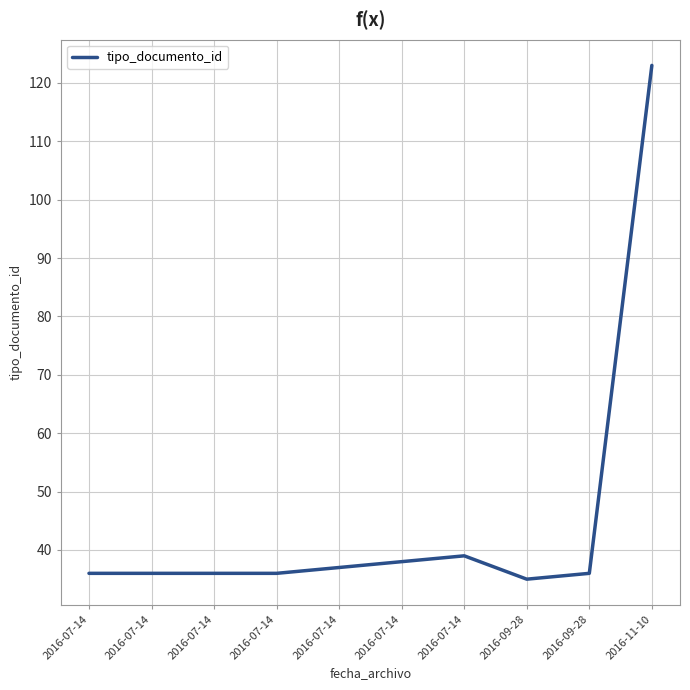

Does the chart display data point markers on the line(s)?

No